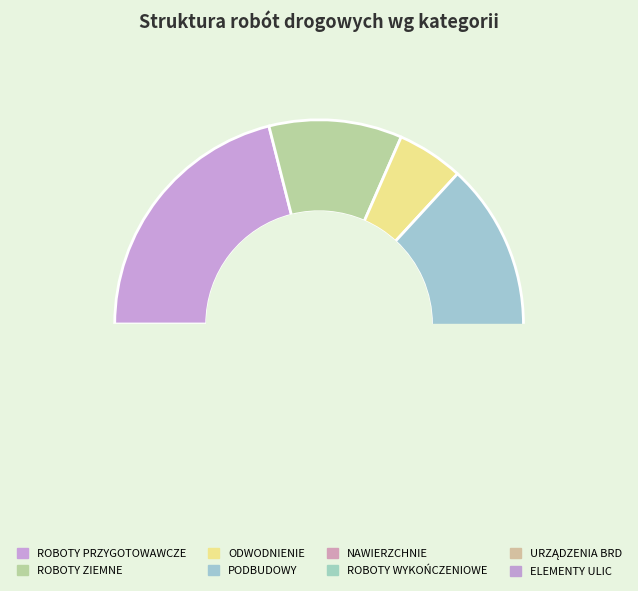

To the nearest percent, what is the average slice percentage?

12%